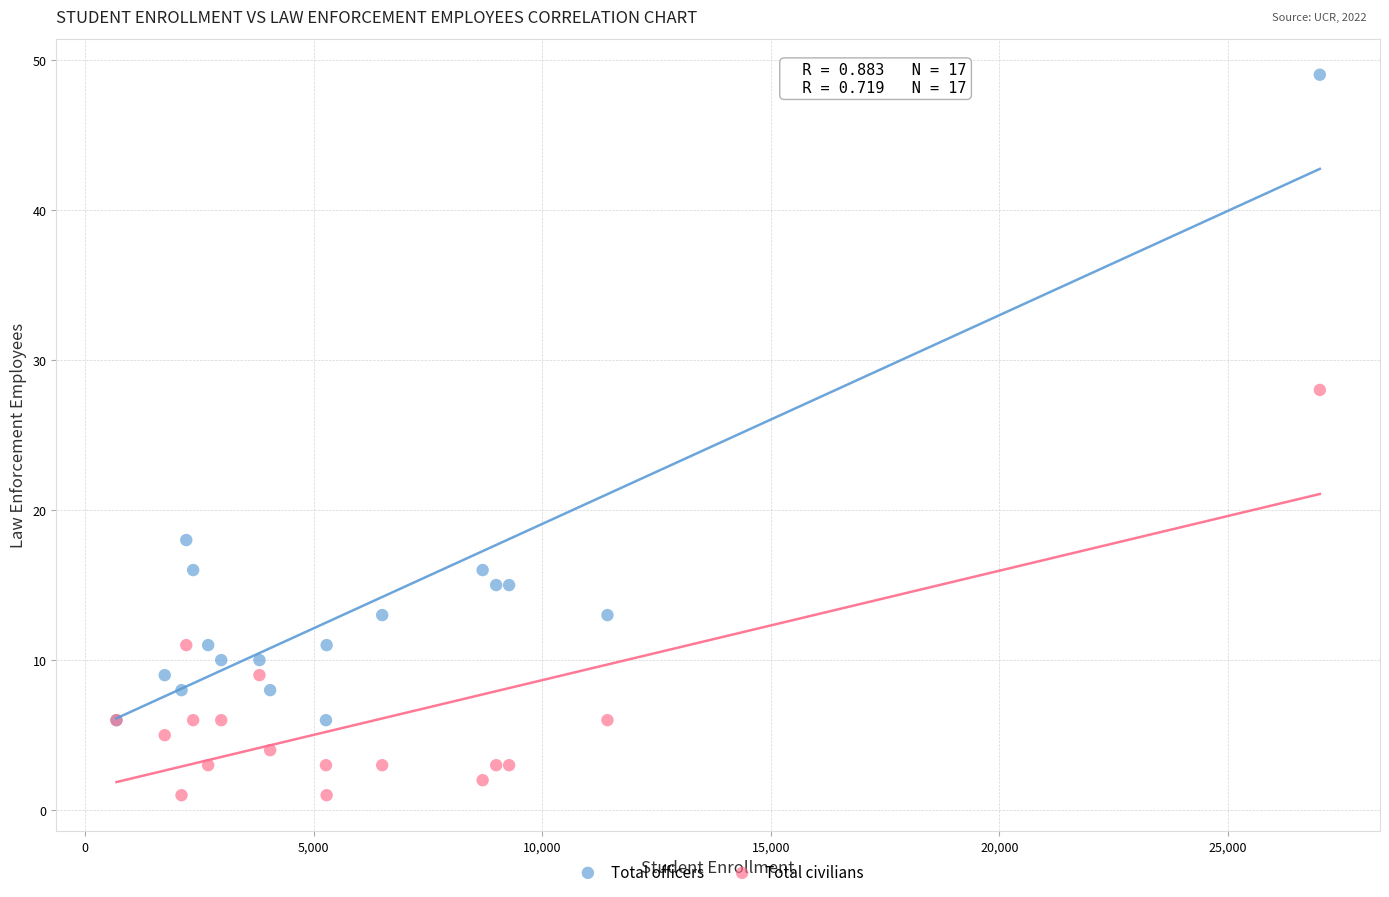

Which series contains the lowest Y value?

Total civilians